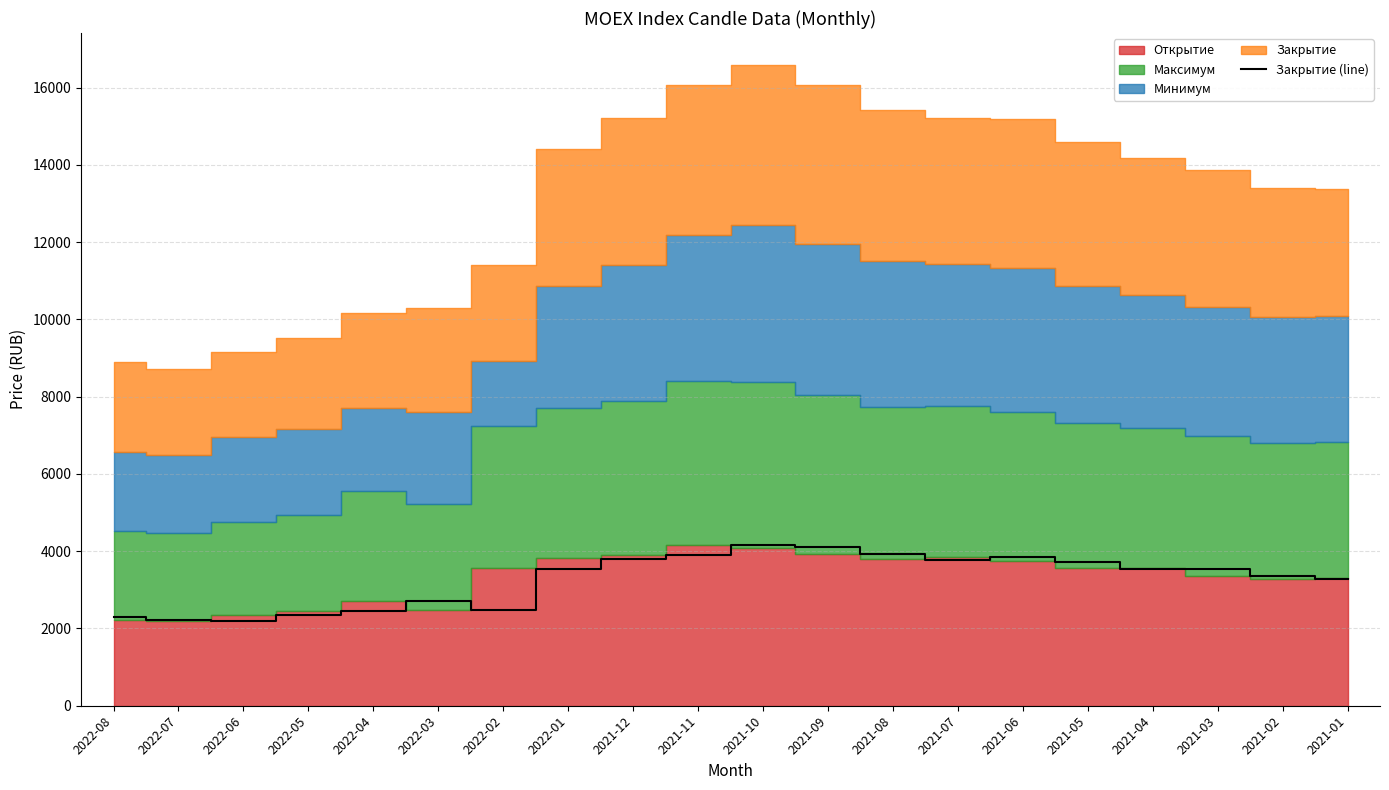

The chart shows a value of 2470.5 at 2022-02. True or false?

True